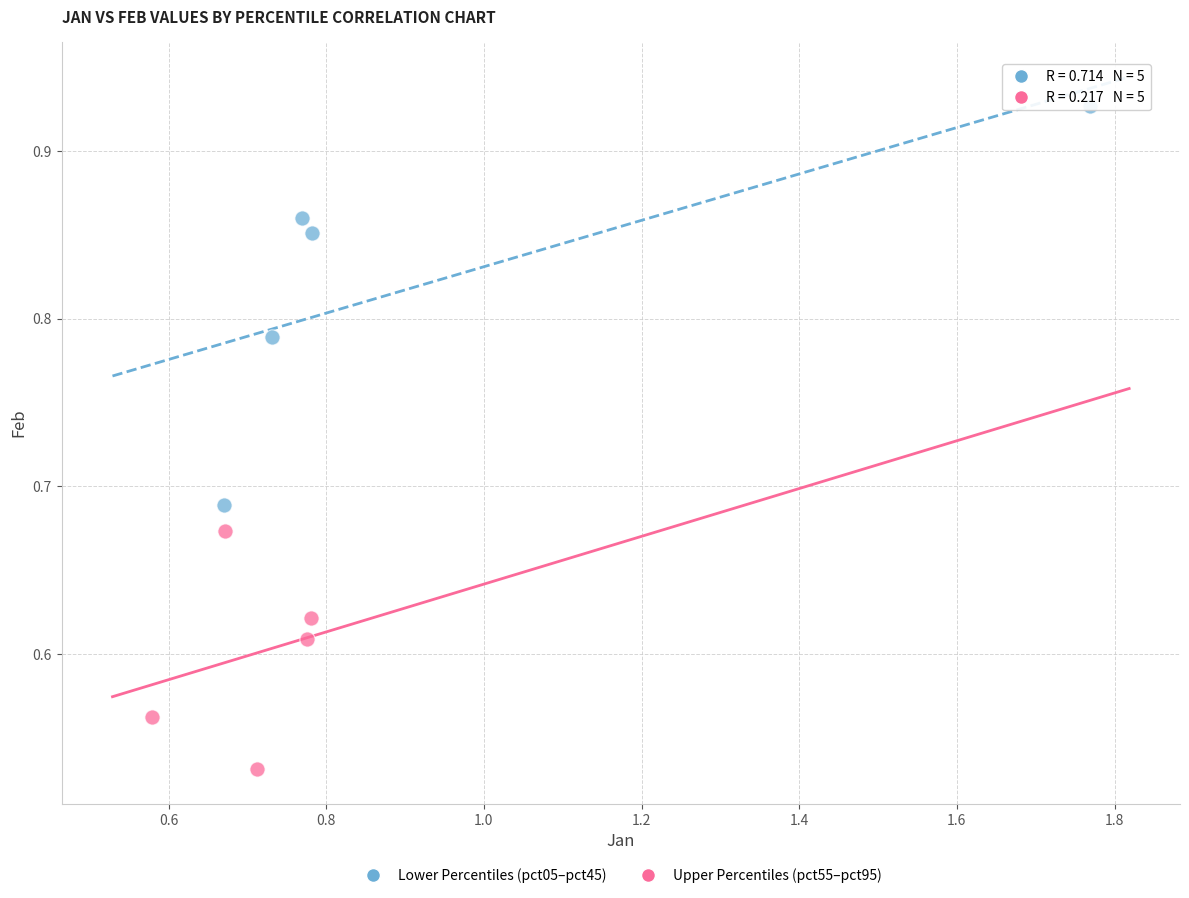

Which series reaches the maximum Y coordinate?

Lower Percentiles (pct05–pct45)